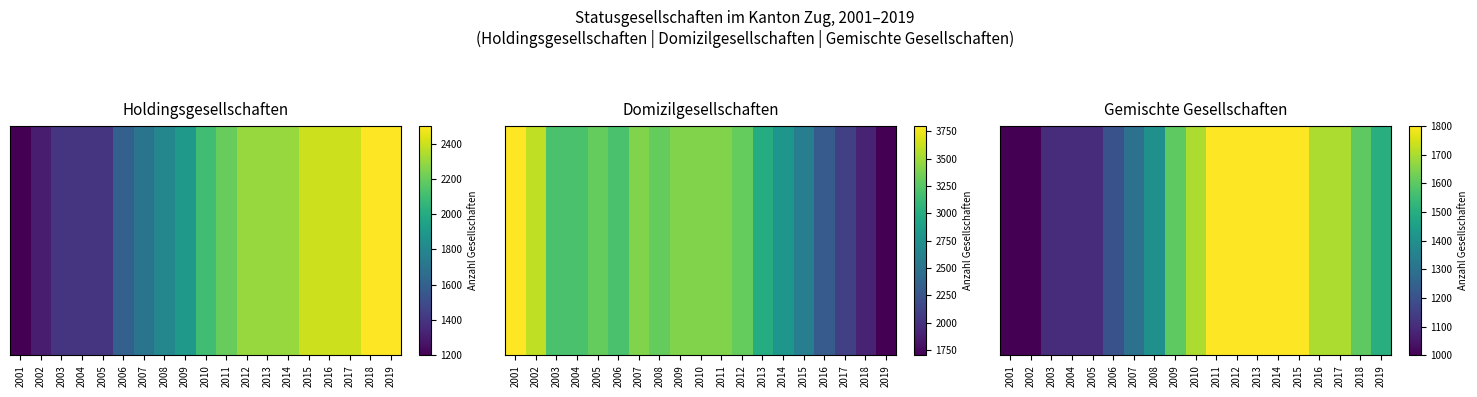

Rank the categories by value from lowest to highest.

2001, 2002, 2003, 2004, 2005, 2006, 2007, 2008, 2019, 2009, 2018, 2010, 2016, 2017, 2011, 2012, 2013, 2014, 2015